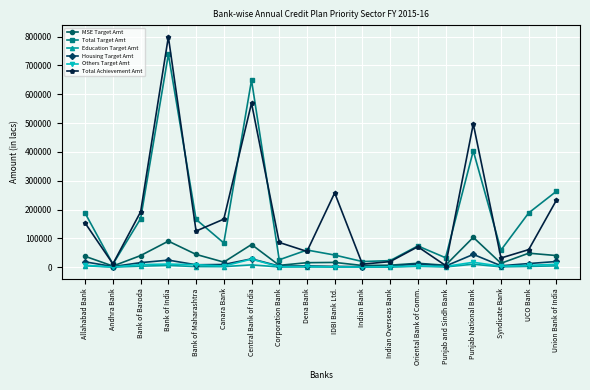

What is the label of the 2nd point from the right?

UCO Bank